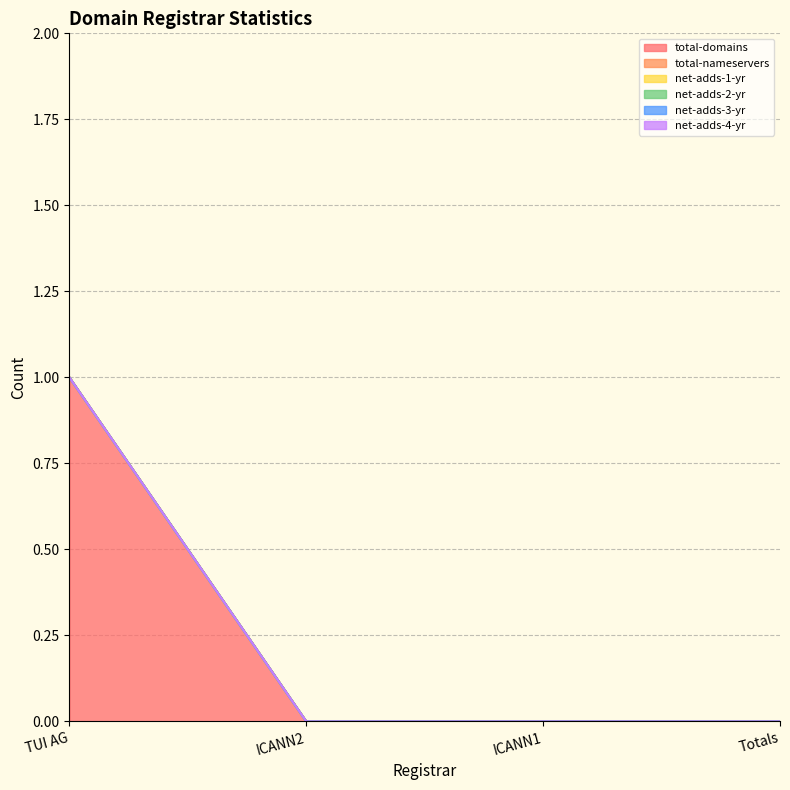

True or false: net-adds-4-yr and net-adds-3-yr intersect in this chart.

False